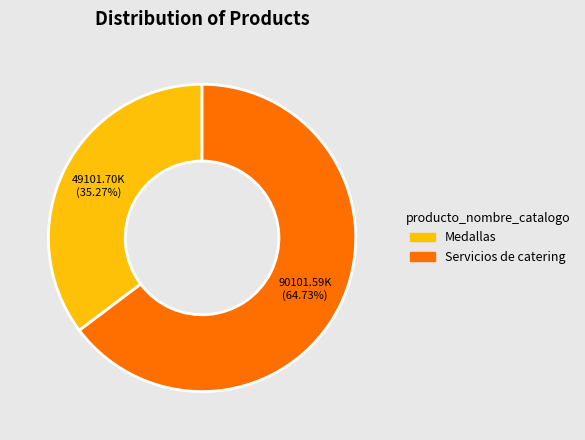

Between Servicios de catering and Medallas, which is larger?

Servicios de catering